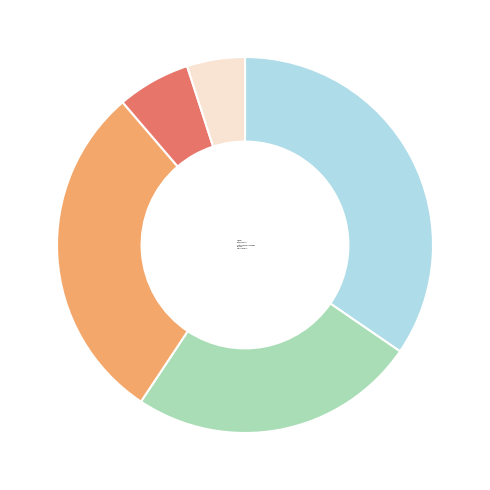

Is it true that Завтрак is 35% of the pie?

True